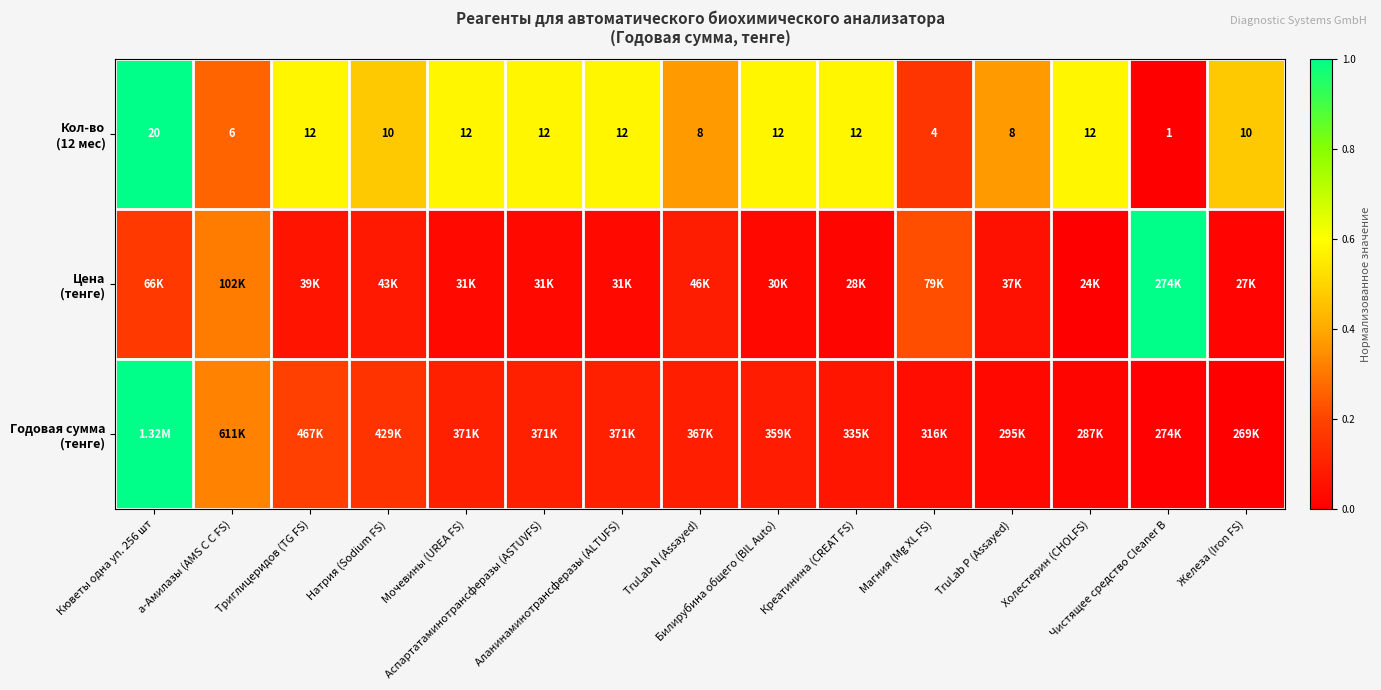

Between Билирубина общего (BIL Auto) and Чистящее средство CIeaner B, which is larger?

Билирубина общего (BIL Auto)